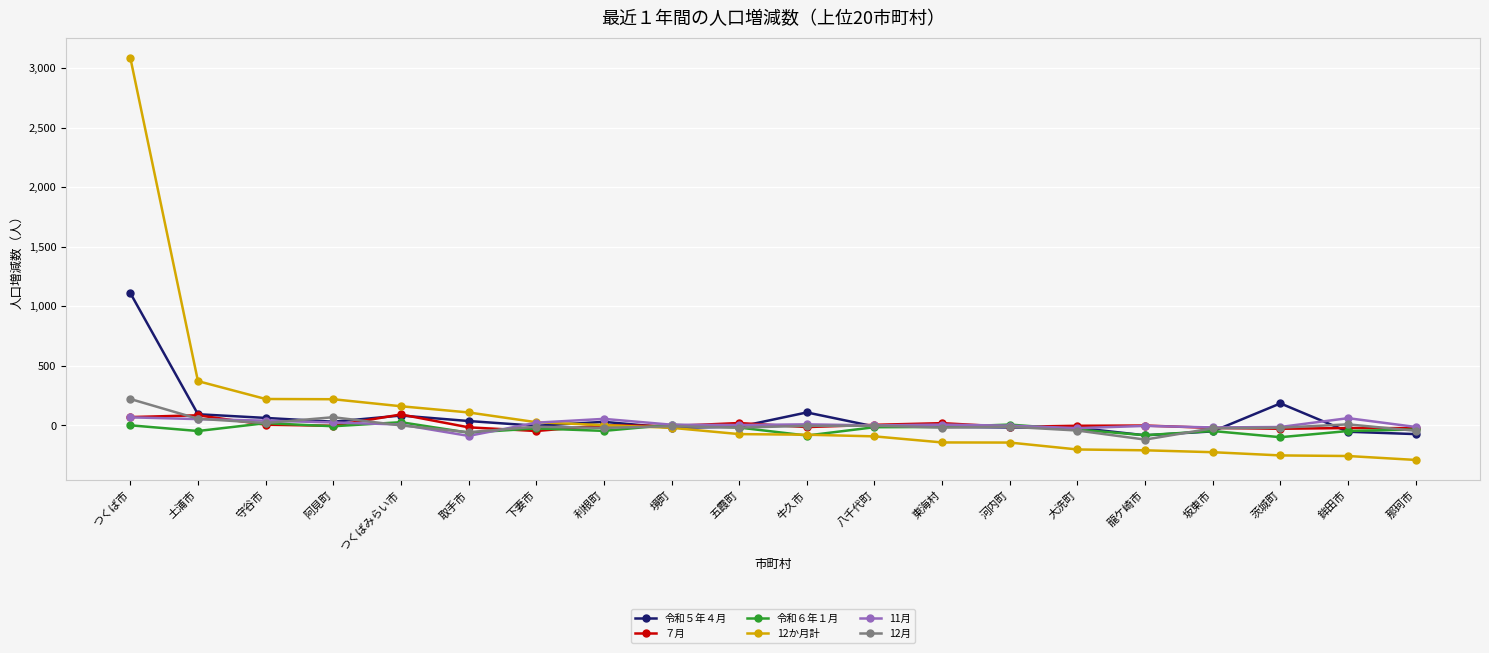

Which series has the largest range (max minus min)?

12か月計